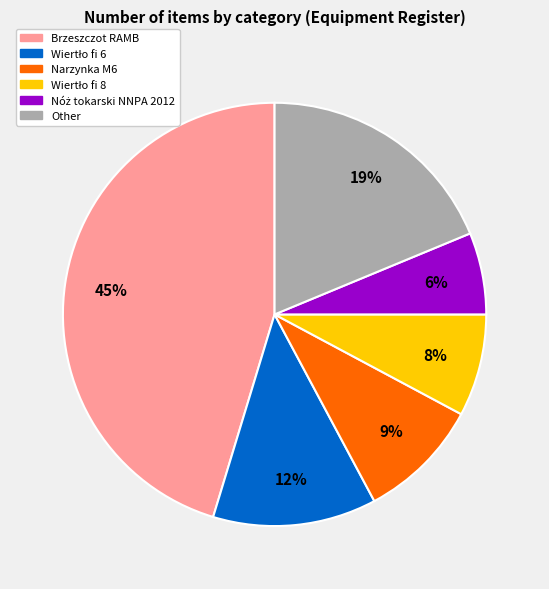

To the nearest percent, what is the difference between the largest and smallest slice percentages?

39%